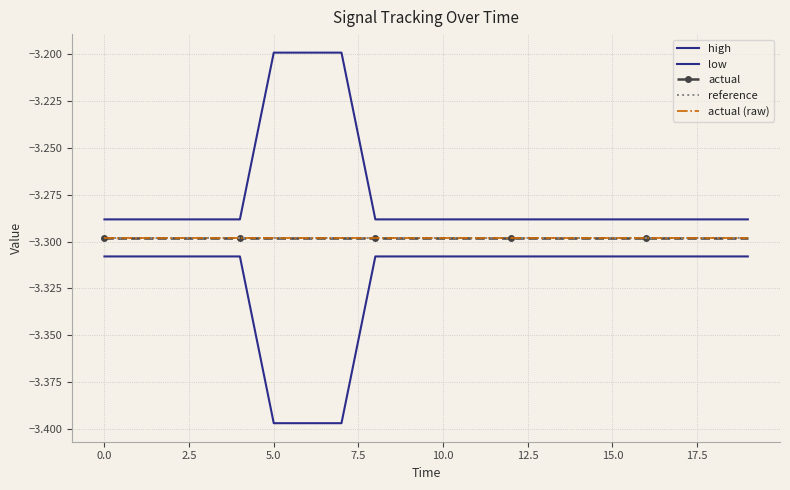

What are all the series names shown in the legend?

high, low, actual, reference, actual (raw)